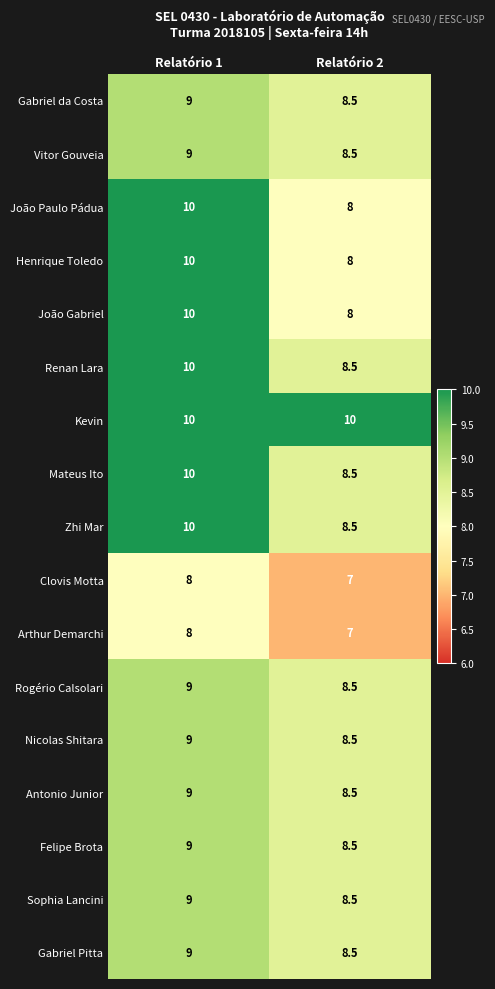

True or false: Renan Lara has a value of 14.2 at Relatório 2.

False